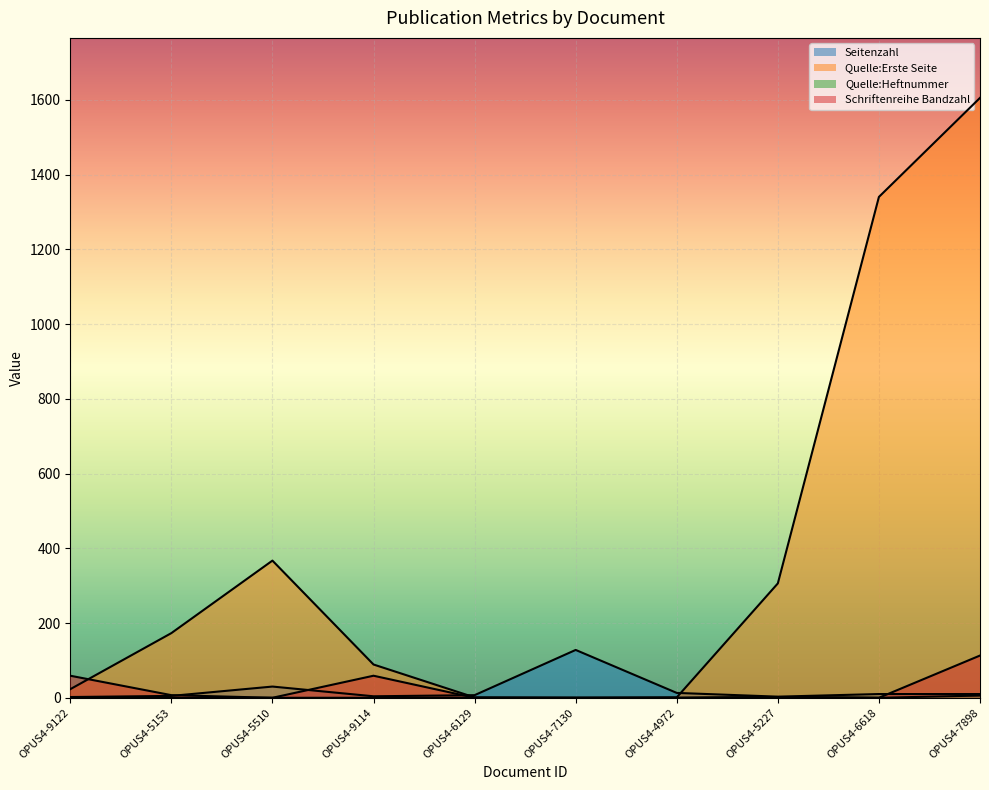

How many lines are shown in the chart?

4